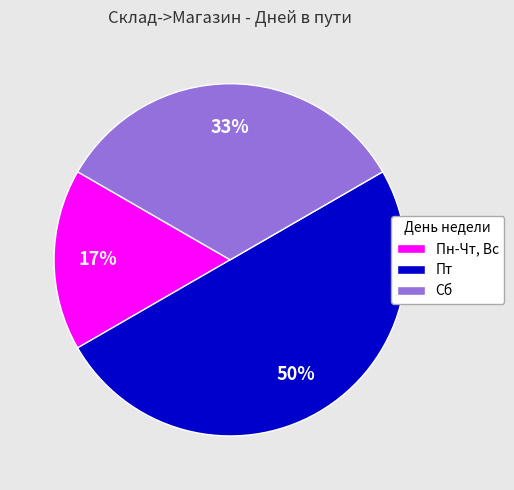

To the nearest percent, what percentage of the pie is Пн-Чт, Вс?

17%